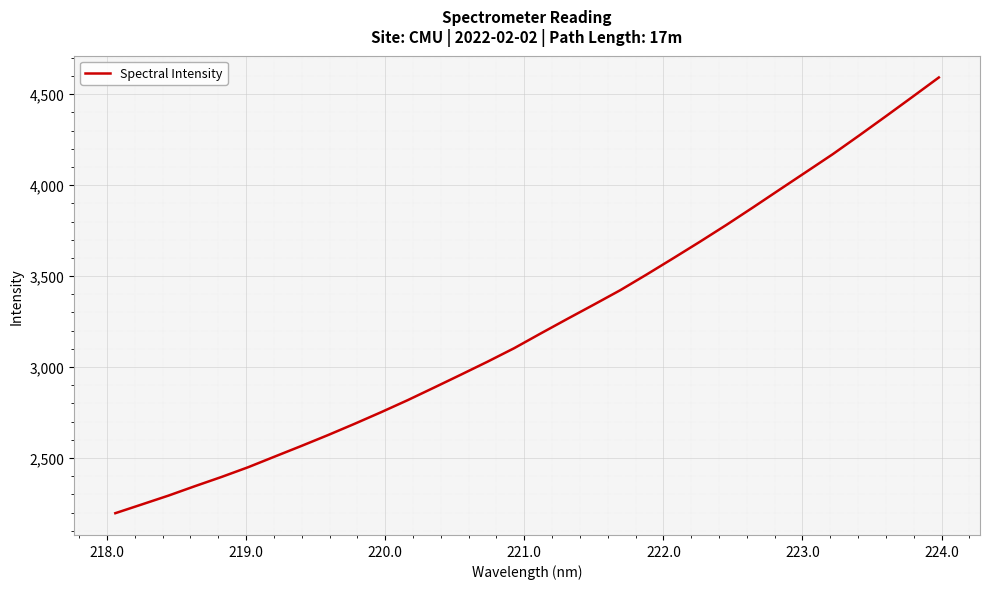

What is the greatest value displayed?

4591.6